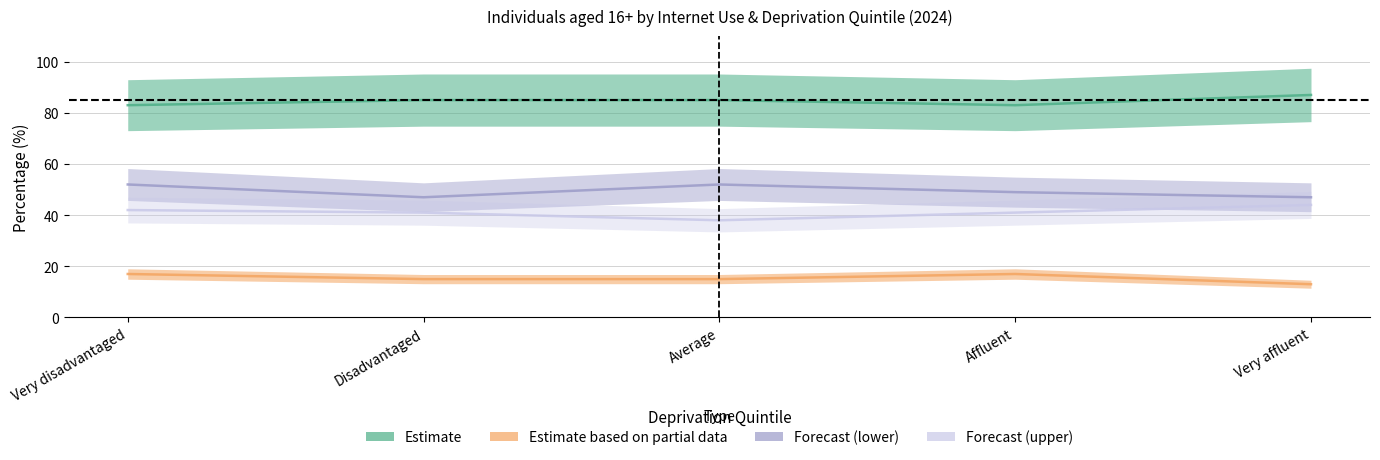

How many ICA251C03 values are between 47 and 52?

5